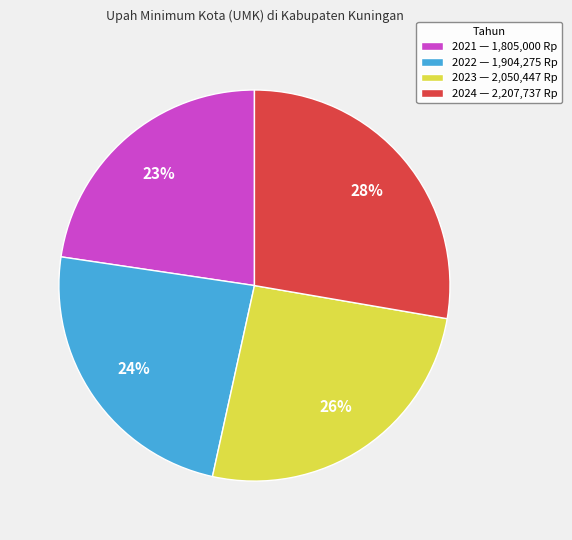

True or false: 2022 accounts for 30% of the total.

False